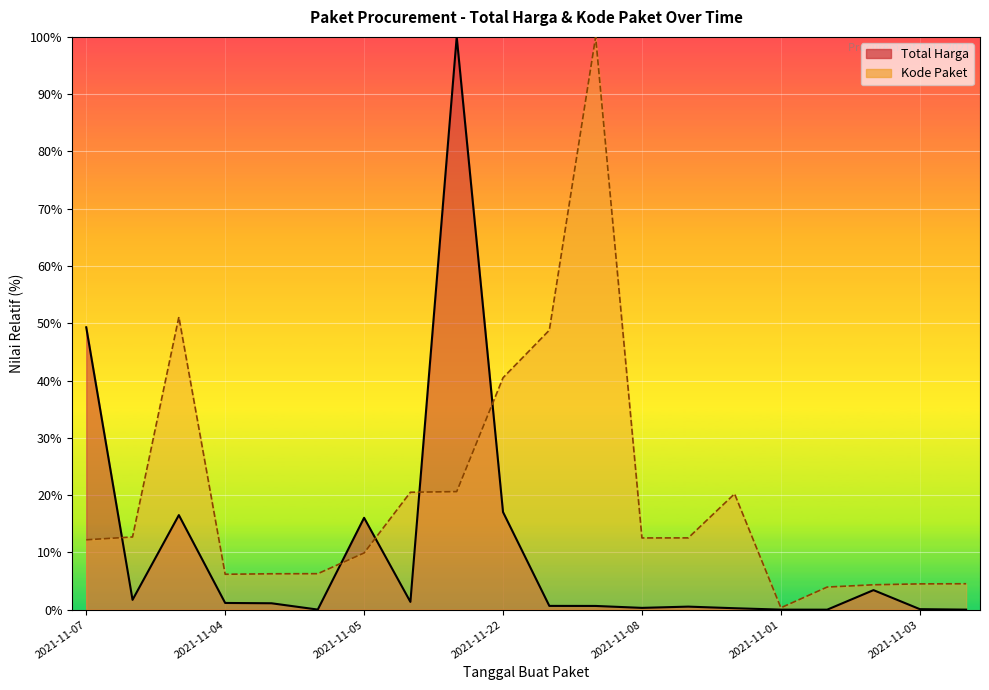

What is the difference between the second highest and second lowest values in the Kode Paket series?

47.1